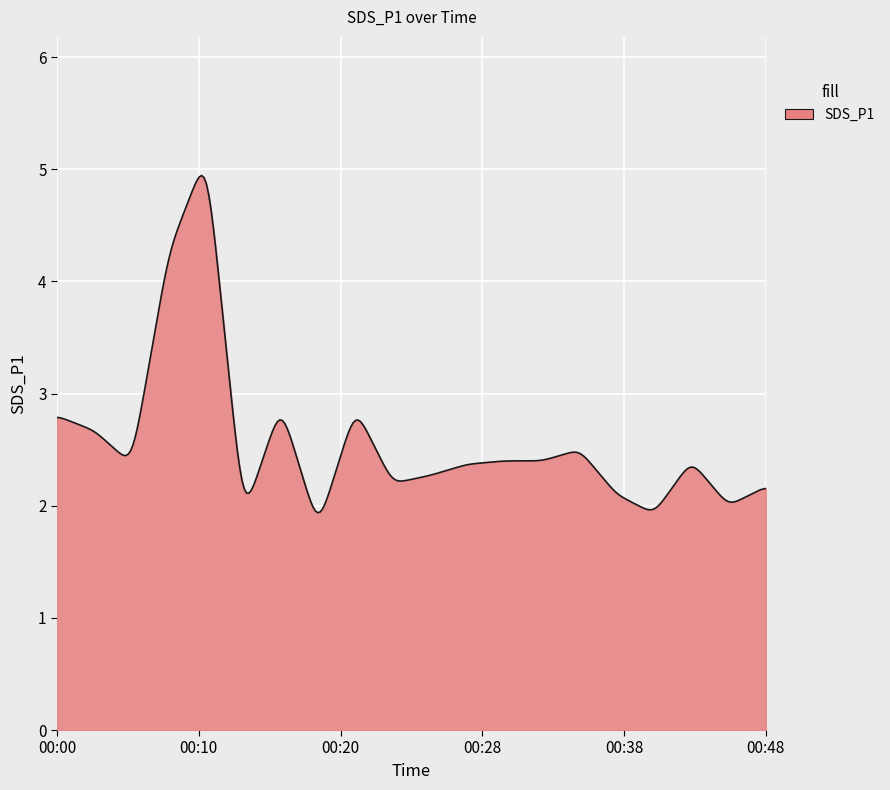

What is the smallest value displayed?

1.9